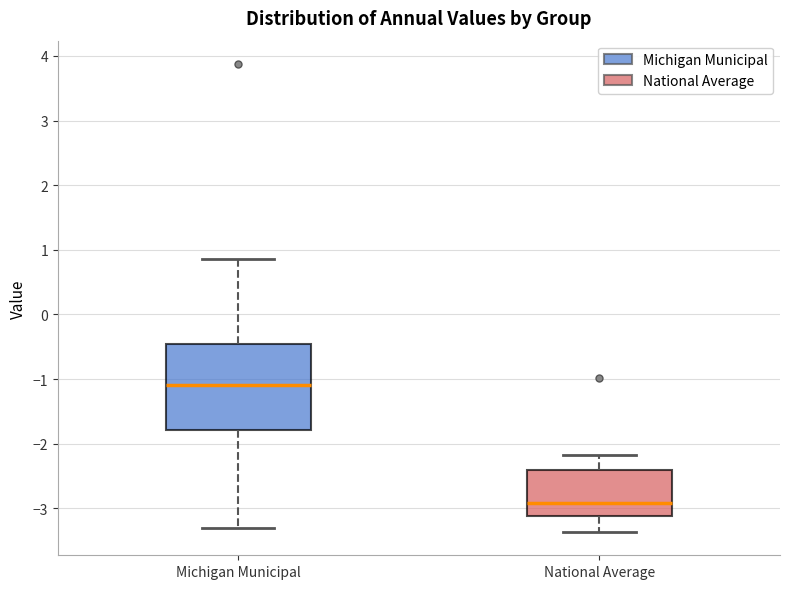

Which box is the tallest, from its lower edge to its upper edge?

Michigan Municipal